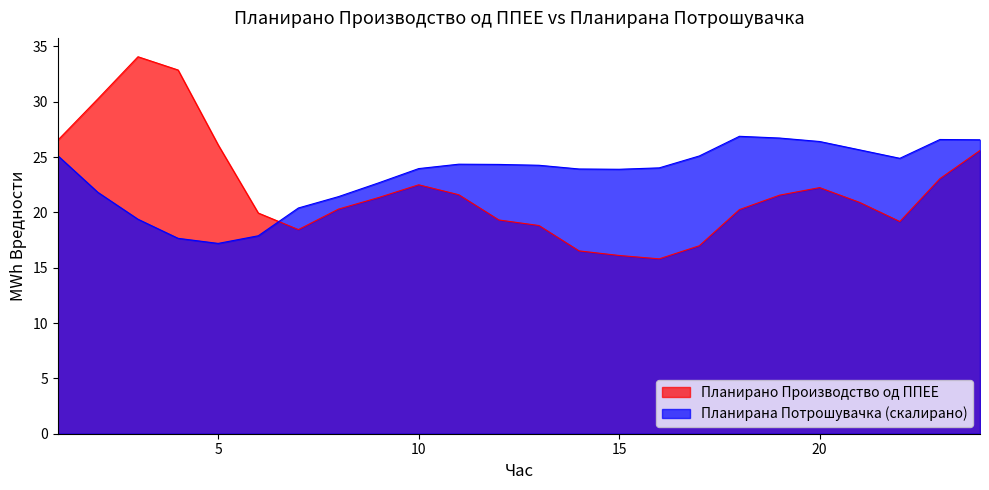

Rank the series at 18 from lowest to highest value.

Планирано Производство од ППЕЕ, Планирана Потрошувачка